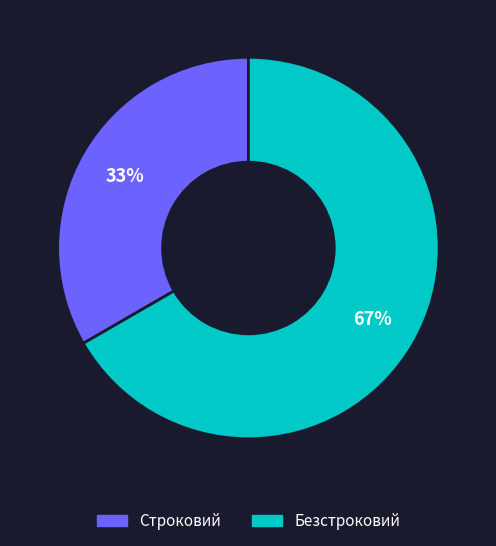

To the nearest percent, what is the combined percentage of Строковий and Безстроковий?

100%